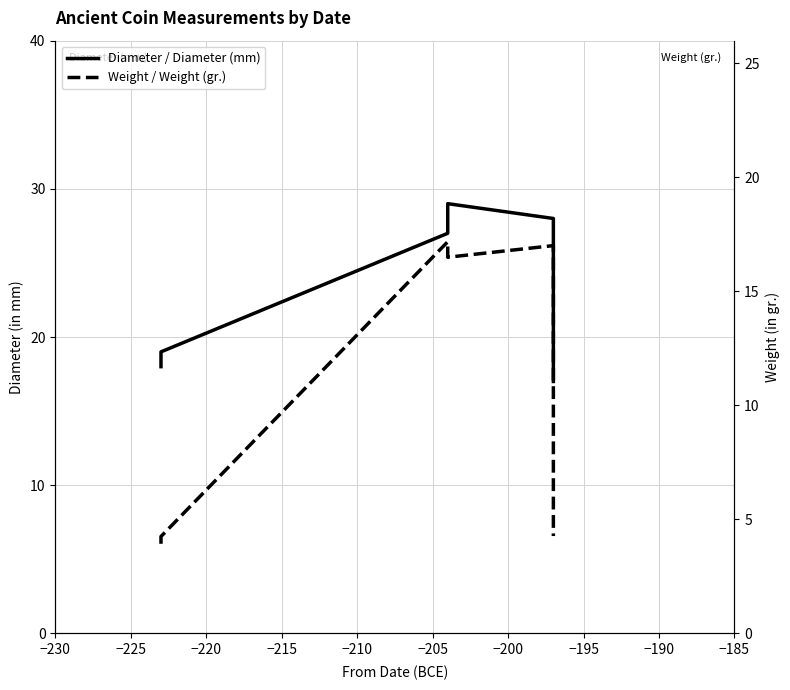

Reading left to right, transcribe all the data shown in this chart.

Diameter / Diameter (mm): 18.0	19.0	27.0	29.0	28.0	17.0
Weight / Weight (gr.): 3.9	4.2	17.2	16.5	17.0	4.3